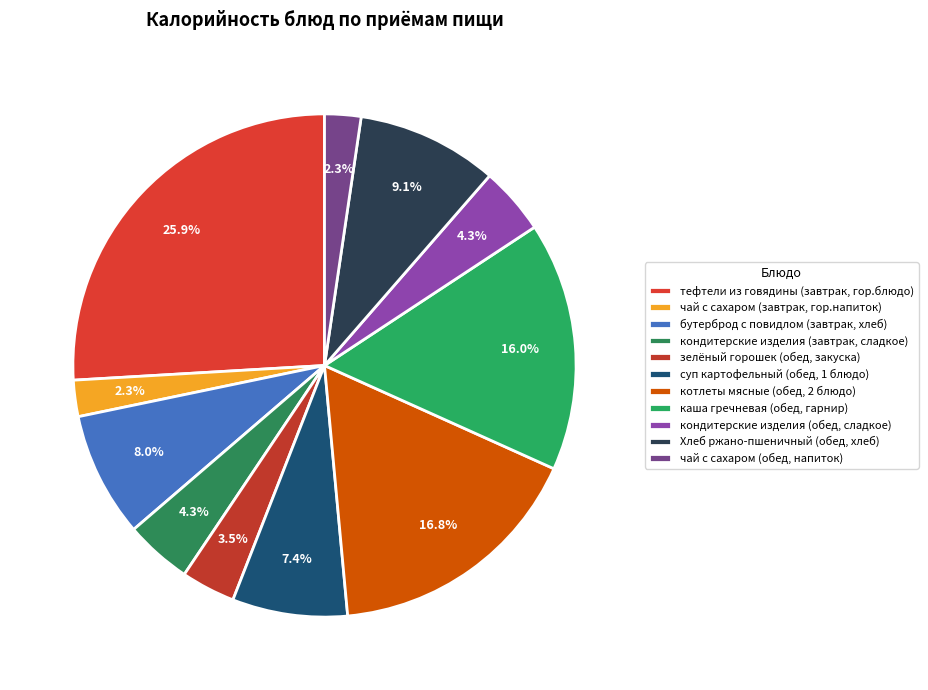

How many segments does this pie chart have?

11